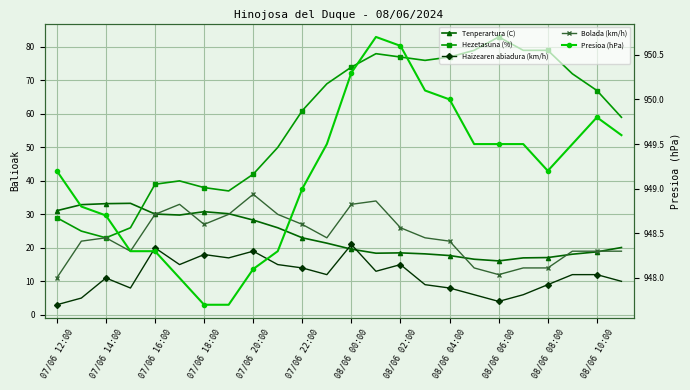

What is the spread (max minus min) of values at 07/06 16:00?

928.3